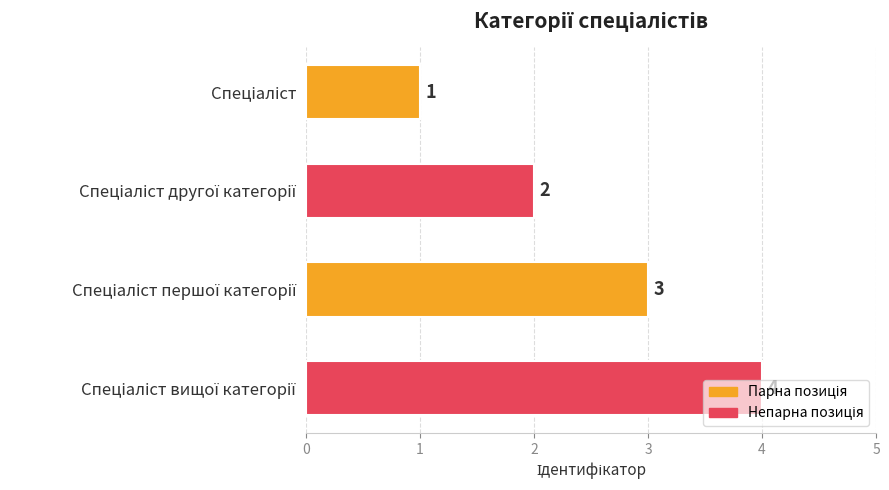

Count the number of categories in the chart.

4